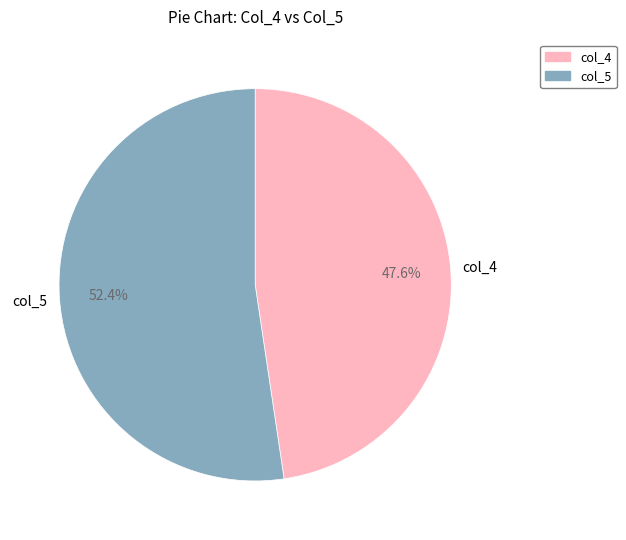

Which slice represents more than half of the pie?

col_5